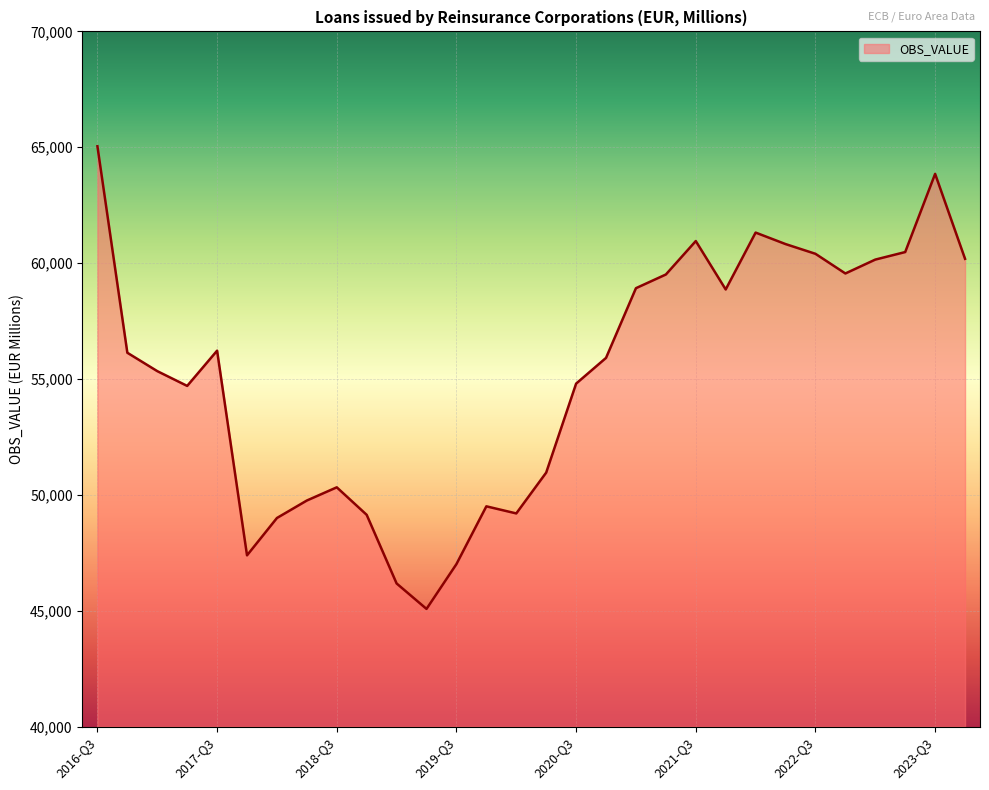

What is the greatest value displayed?

65044.4